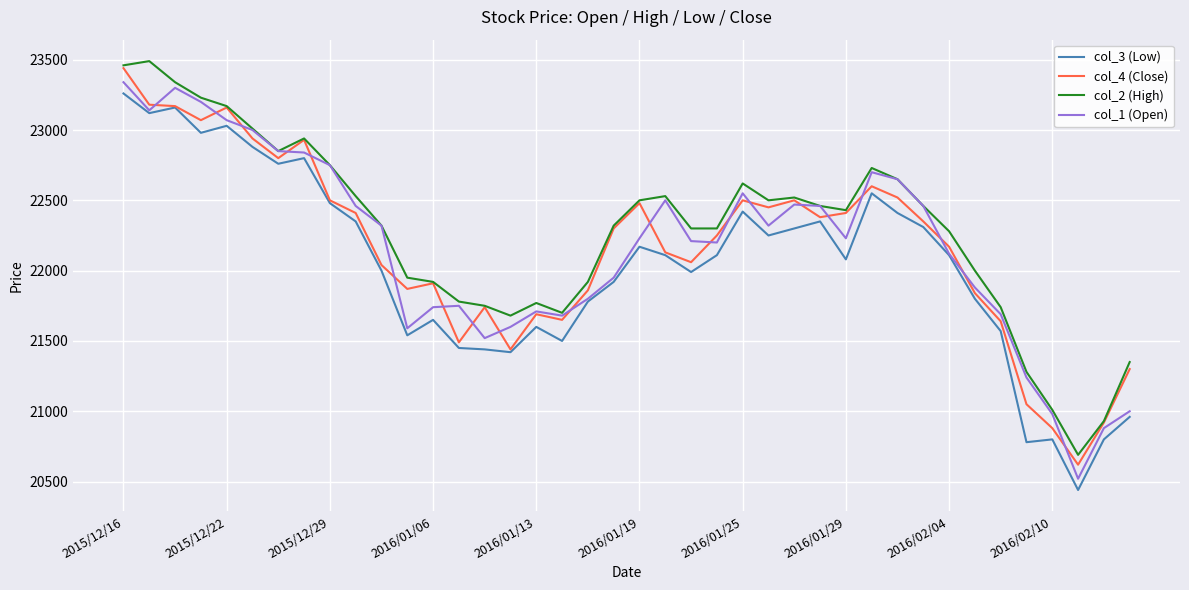

What is the smallest value displayed?

20440